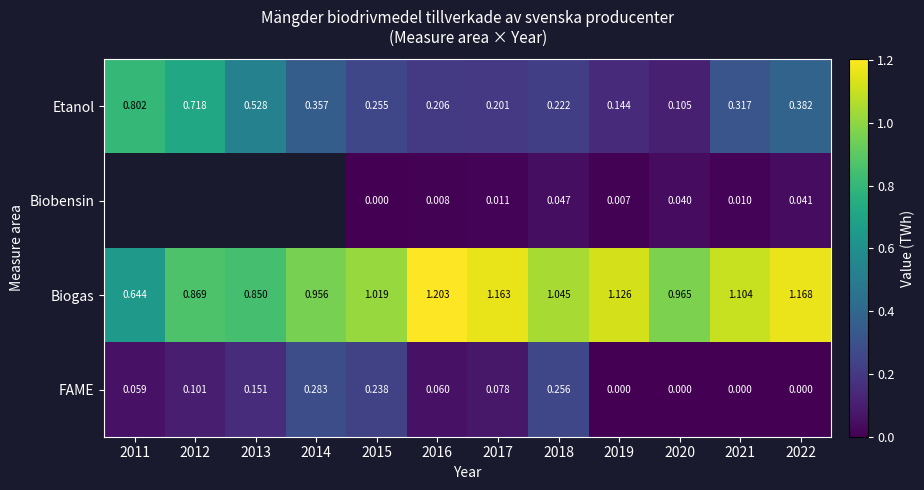

At 2022, list the series in order from smallest to largest.

FAME, Biobensin, Etanol, Biogas